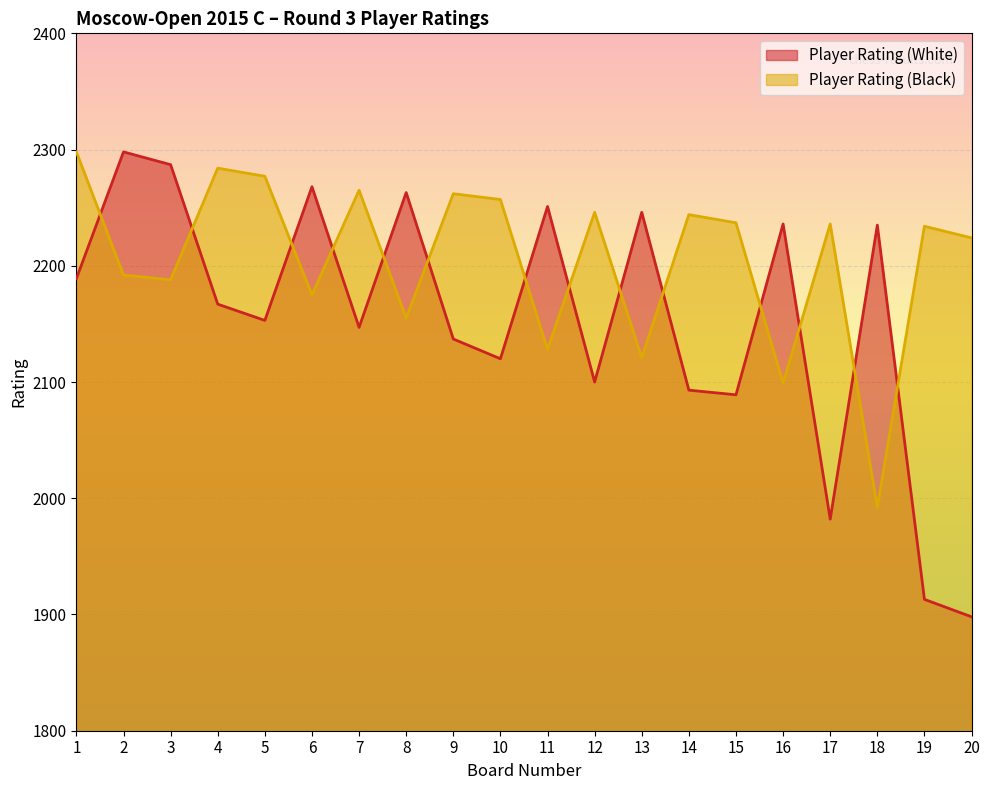

At how many categories does at least one series exceed 2025?

20